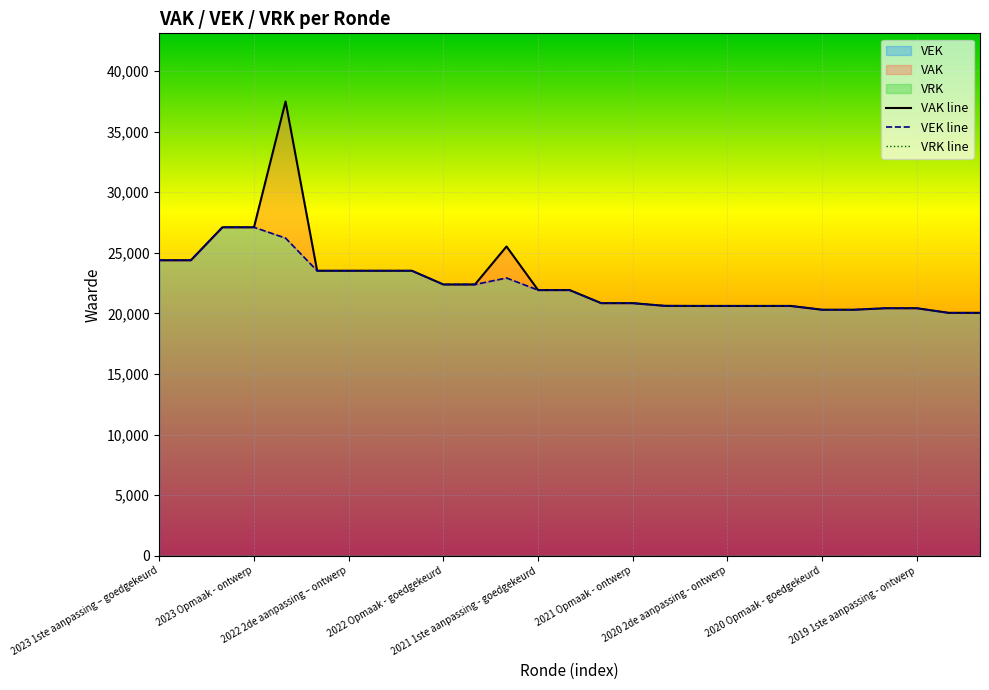

True or false: VRK line has more than 0 points higher than both neighbors.

False